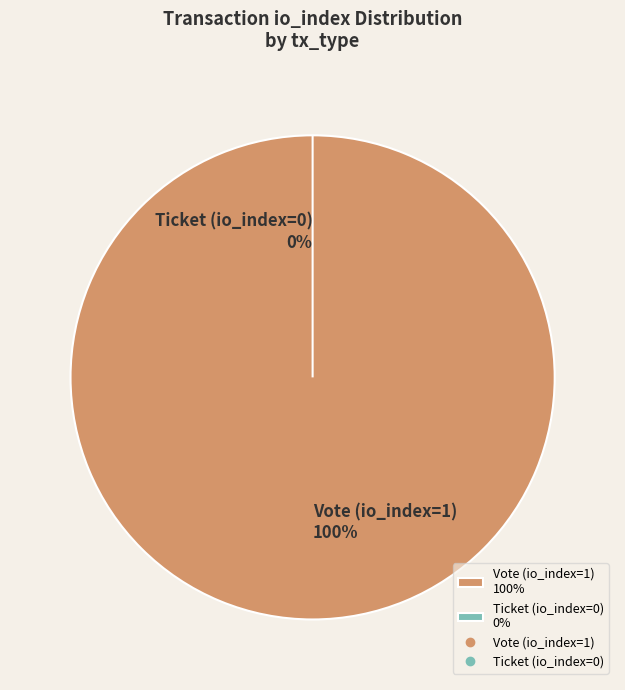

To the nearest percent, what is the difference between the Vote (io_index=1) and Ticket (io_index=0) slice percentages?

100%